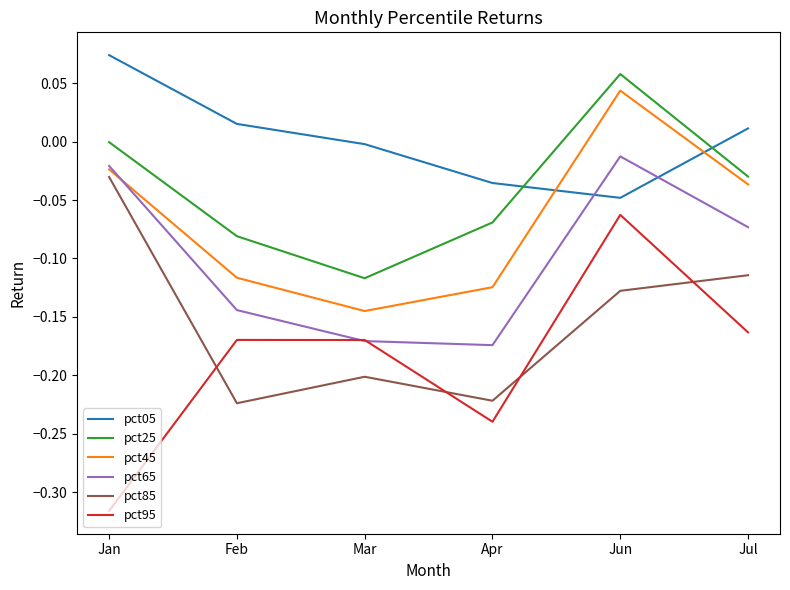

What position from the right is Apr?

3